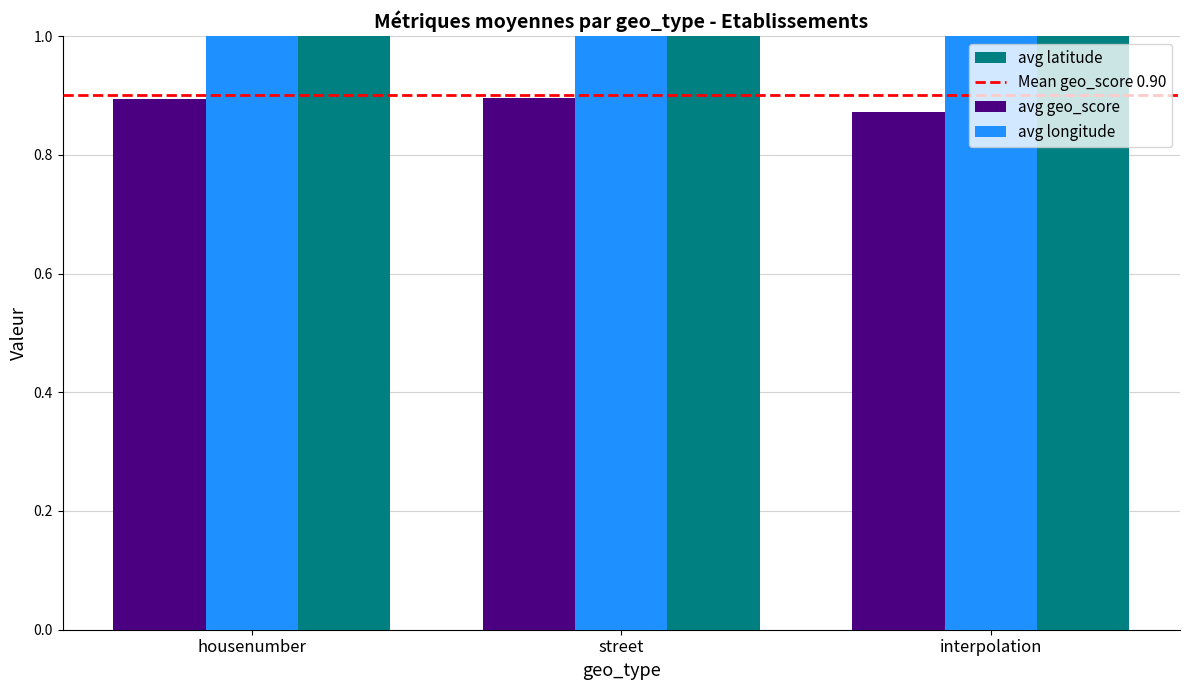

What is the lowest value of the avg longitude series?

3.0